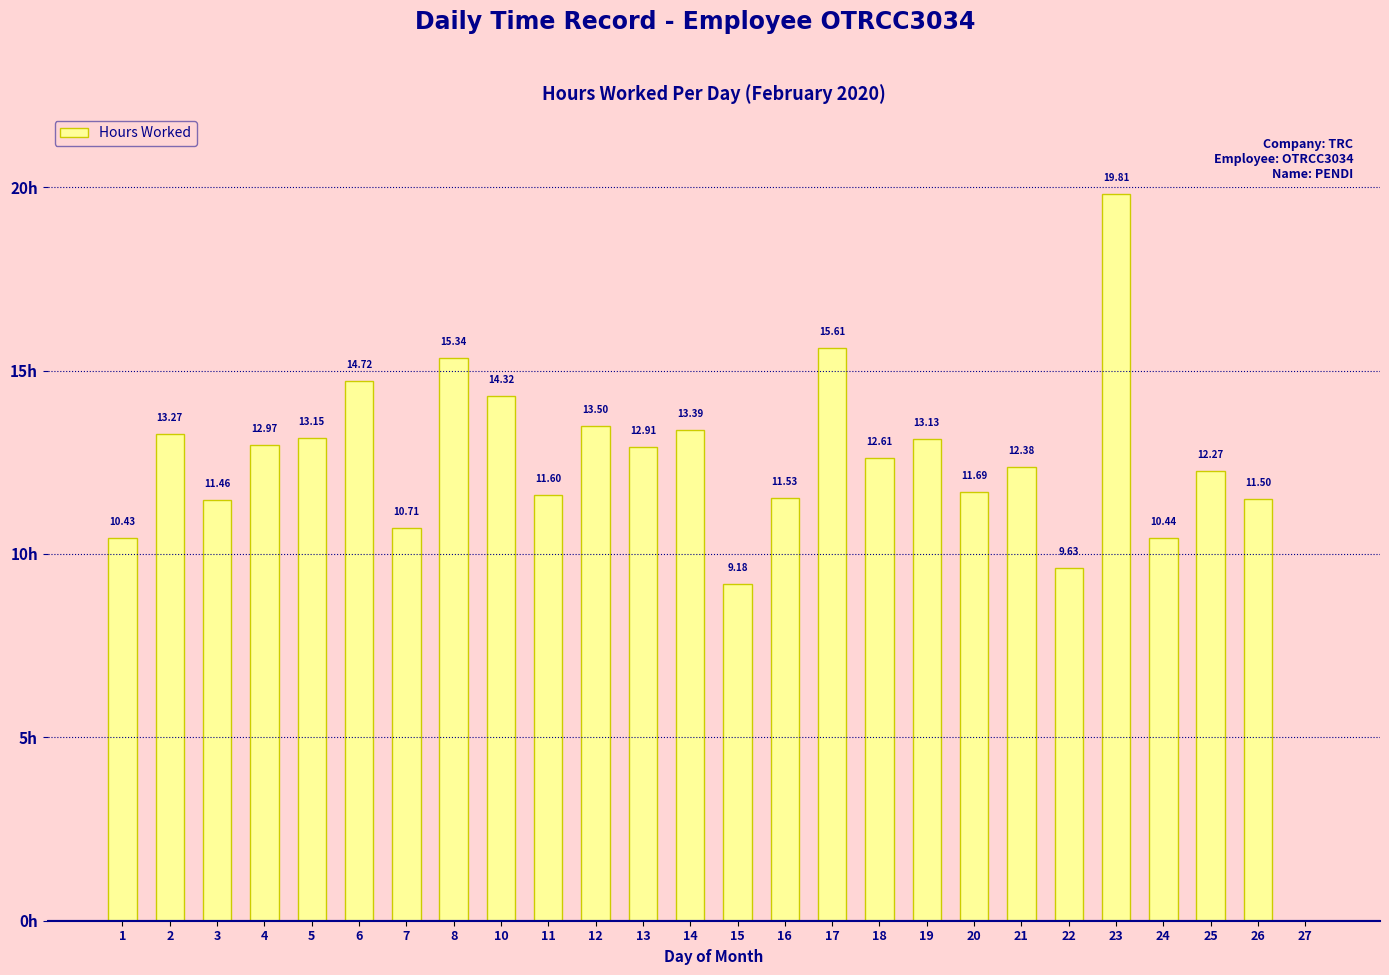

What is the average value?

12.2